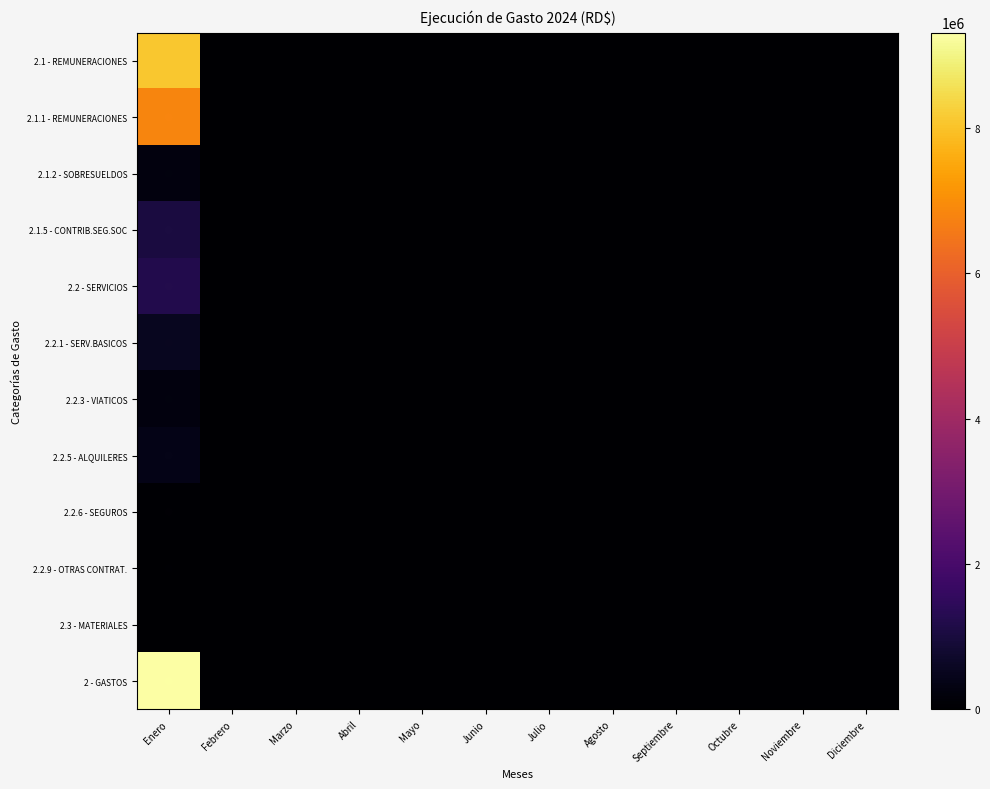

What is the greatest value displayed?

9309517.9